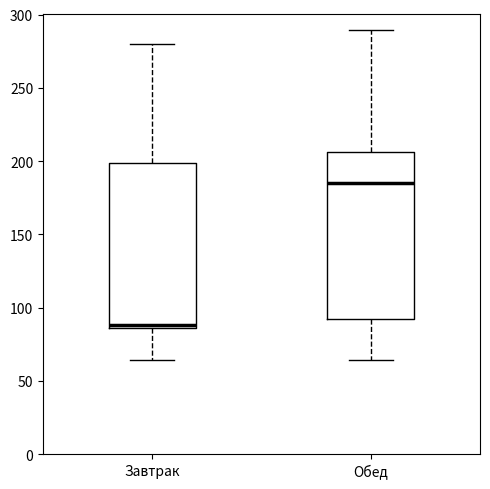

Reading left to right, read every box against the y-axis: the position of its median line, the range the box covers, and the ends of its whiskers. The values are not printed on the chart, so give them approximately, as read against the axis.

Завтрак: median 90, box 85 to 200, whiskers 65 to 280
Обед: median 185, box 90 to 205, whiskers 65 to 290